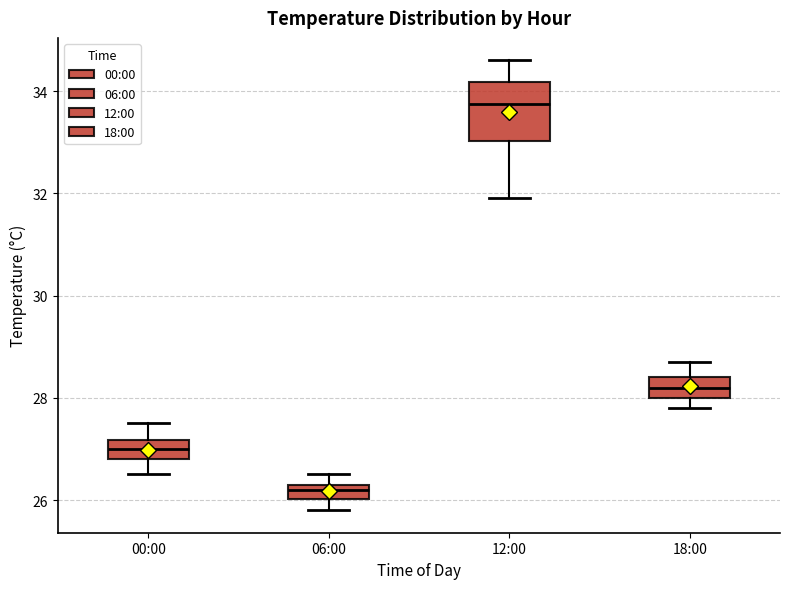

Comparing the boxes themselves (not the whiskers), which one is the tallest?

12:00